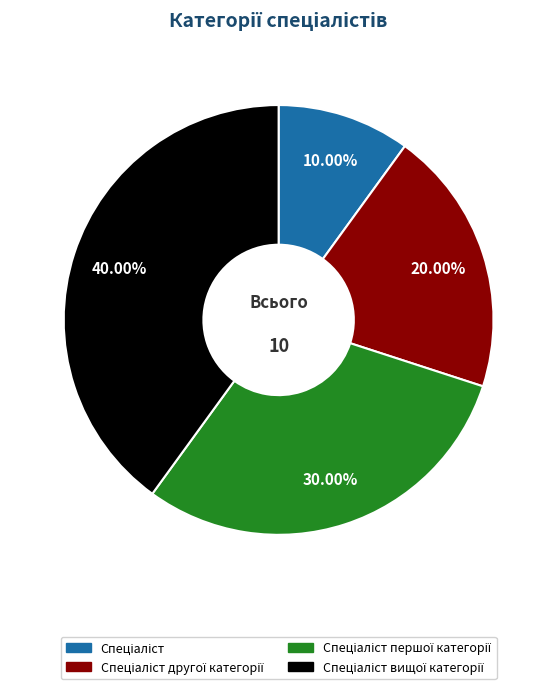

Is there any slice that represents more than half of the pie?

No